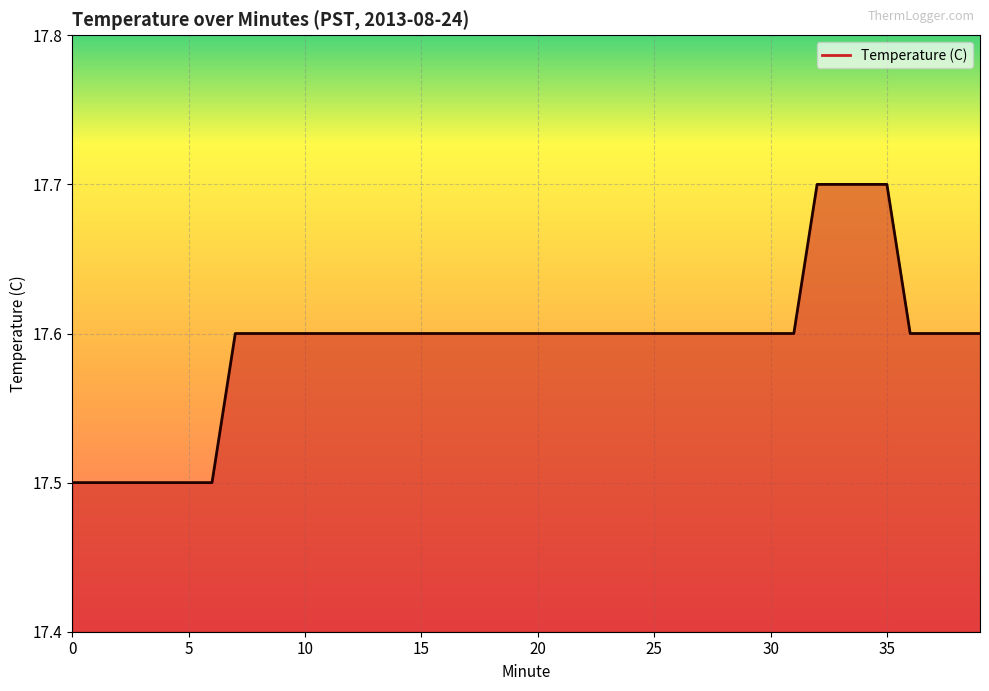

What is the smallest value displayed?

17.5